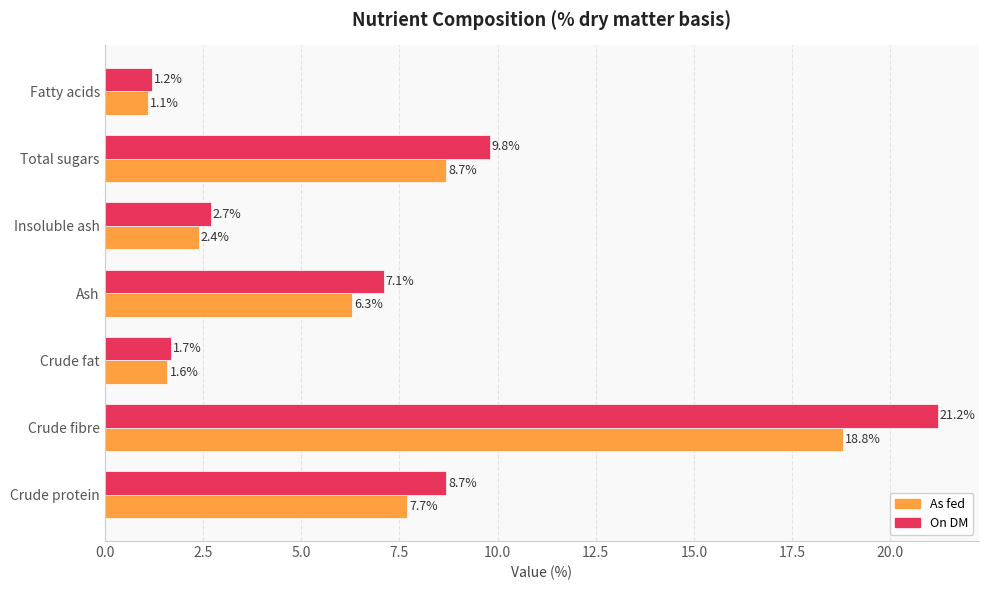

Which series has the largest range (max minus min)?

On DM